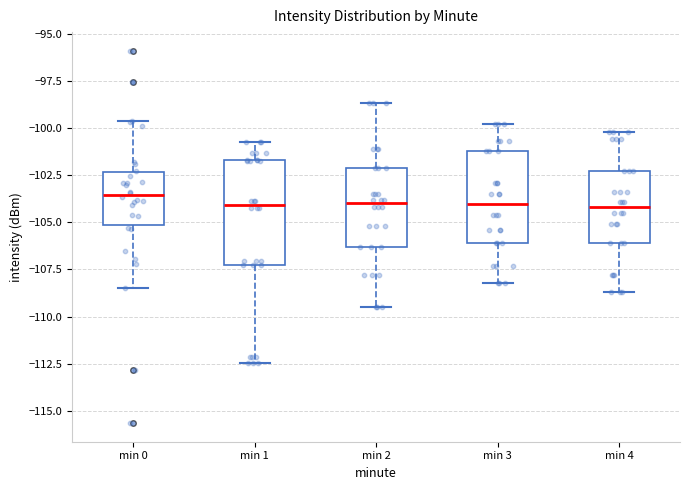

Reading left to right, read every box against the y-axis: the position of its median line, the range the box covers, and the ends of its whiskers. The values are not printed on the chart, so give them approximately, as read against the axis.

min 0: median -103.5, box -105.0 to -102.5, whiskers -108.5 to -99.5
min 1: median -104.0, box -107.5 to -101.5, whiskers -112.5 to -100.5
min 2: median -104.0, box -106.5 to -102.0, whiskers -109.5 to -98.5
min 3: median -104.0, box -106.0 to -101.0, whiskers -108.0 to -100.0
min 4: median -104.0, box -106.0 to -102.5, whiskers -108.5 to -100.0